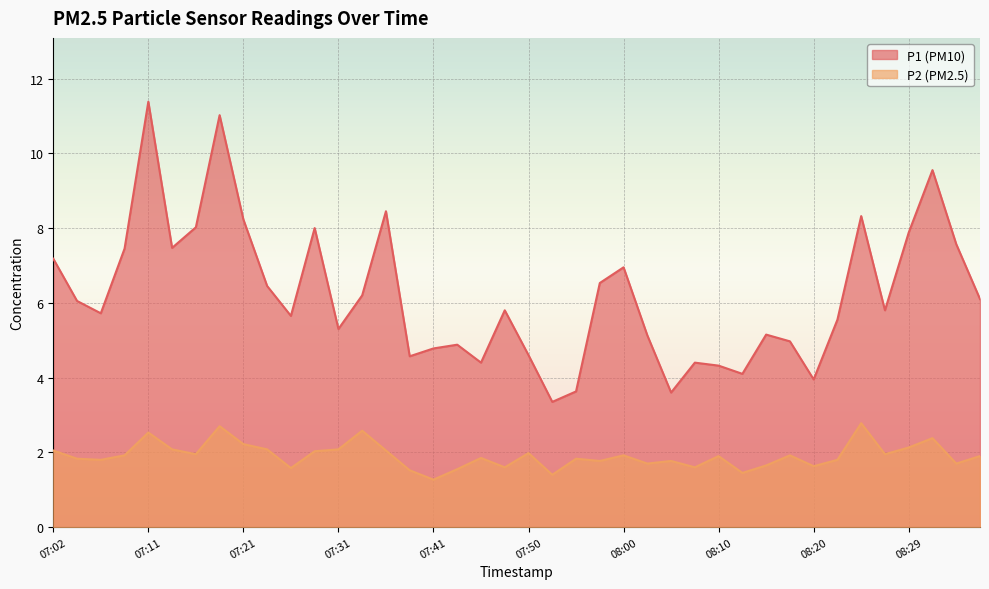

Reading left to right, list all the values displayed in this chart.

P1: 7.2	6.0	5.7	7.5	11.4	7.5	8.0	11.0	8.2	6.5	5.7	8.0	5.3	6.2	8.4	4.6	4.8	4.9	4.4	5.8	4.6	3.4	3.6	6.5	7.0	5.1	3.6	4.4	4.3	4.1	5.2	5.0	4.0	5.5	8.3	5.8	7.9	9.6	7.6	6.1
P2: 2.0	1.8	1.8	1.9	2.5	2.1	1.9	2.7	2.2	2.1	1.6	2.0	2.1	2.6	2.0	1.5	1.3	1.6	1.9	1.6	2.0	1.4	1.8	1.8	1.9	1.7	1.8	1.6	1.9	1.4	1.6	1.9	1.6	1.8	2.8	1.9	2.1	2.4	1.7	1.9